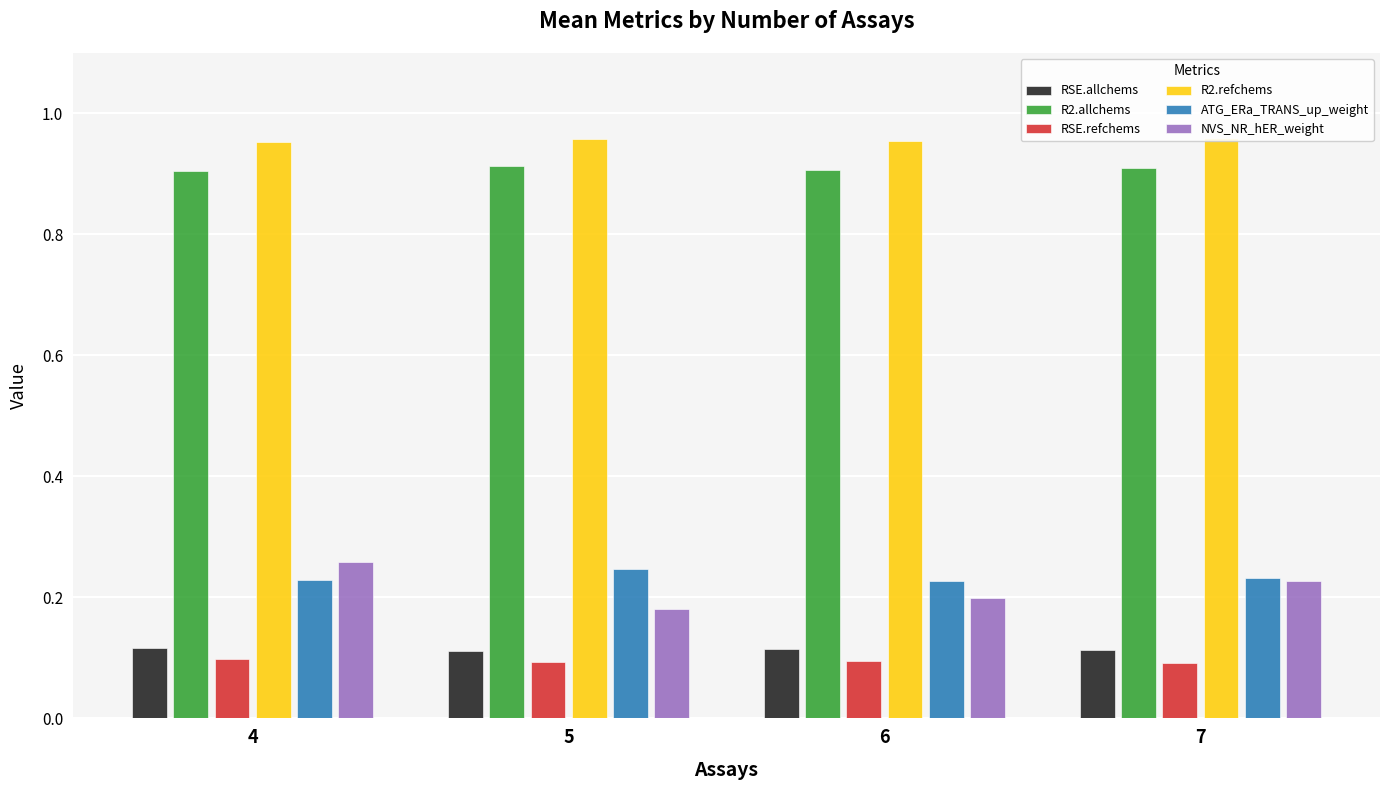

How many data points does each series have?

4